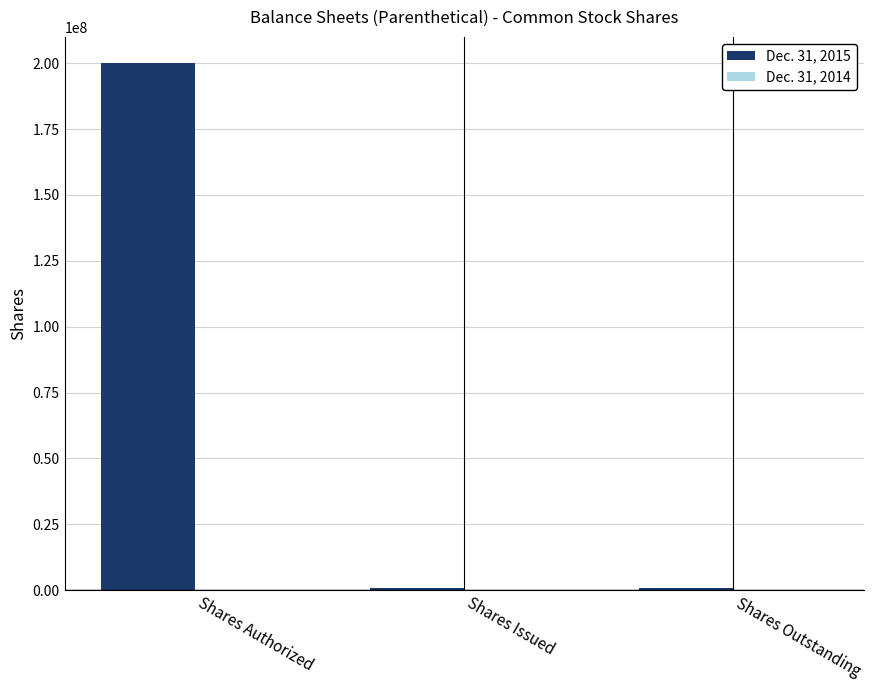

Which series has the largest total across all categories?

Dec. 31, 2015